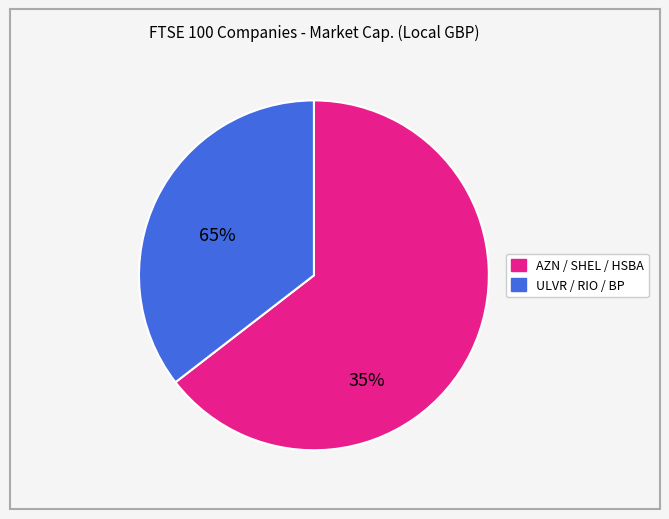

Does any single category account for the majority?

Yes